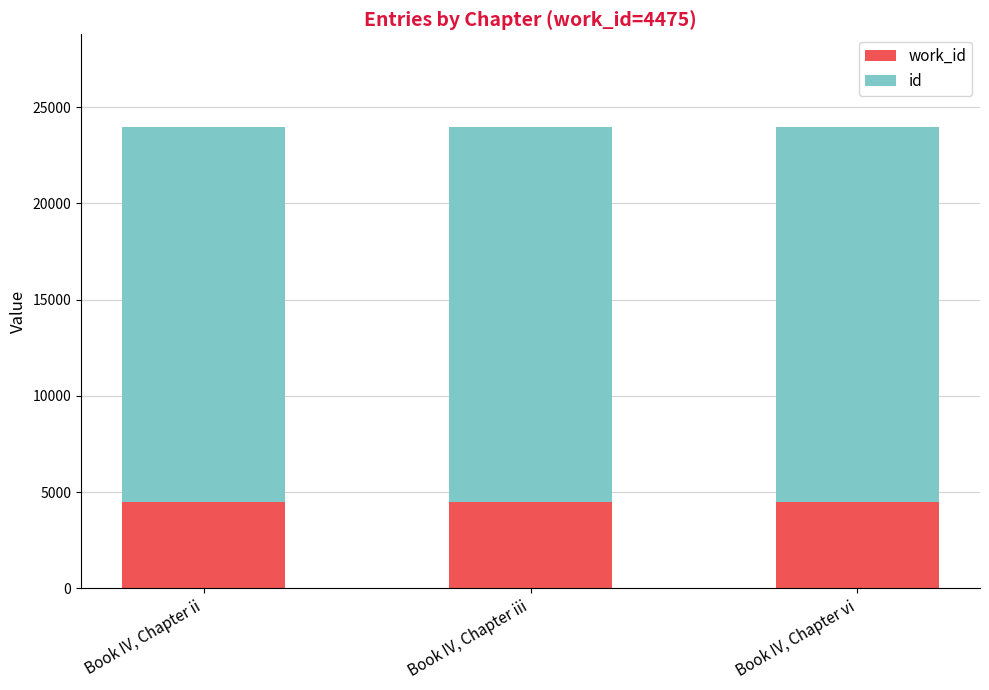

How many bars are there in total?

3